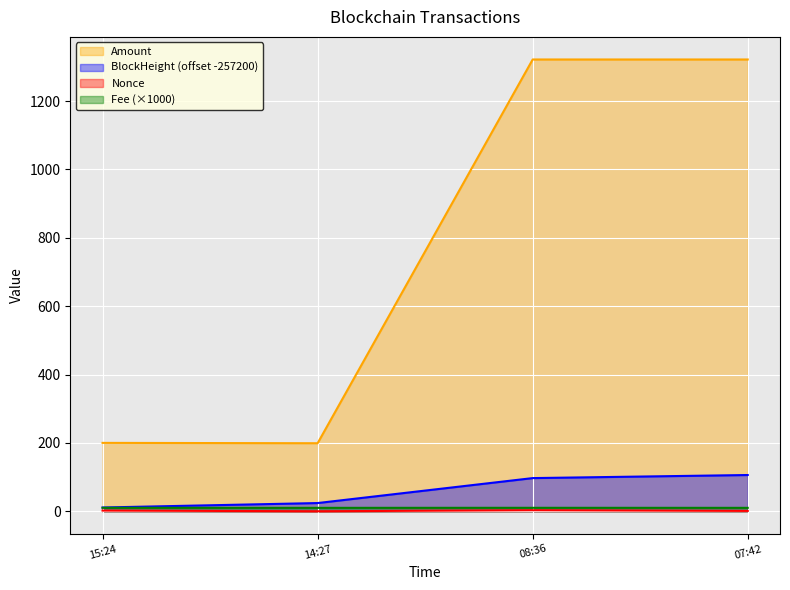

True or false: Amount and Fee intersect in this chart.

False